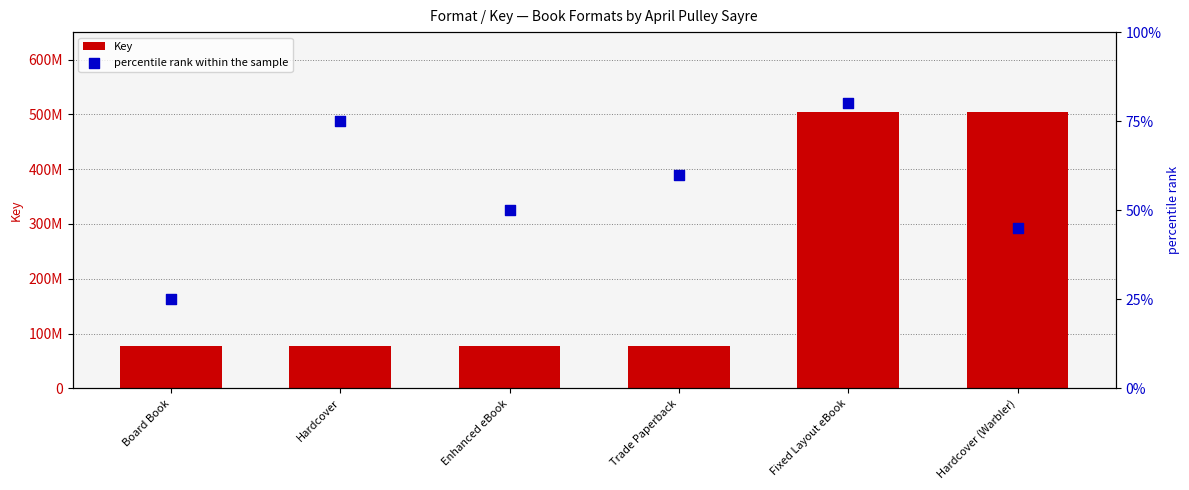

Which series has the widest spread of Y values?

Key